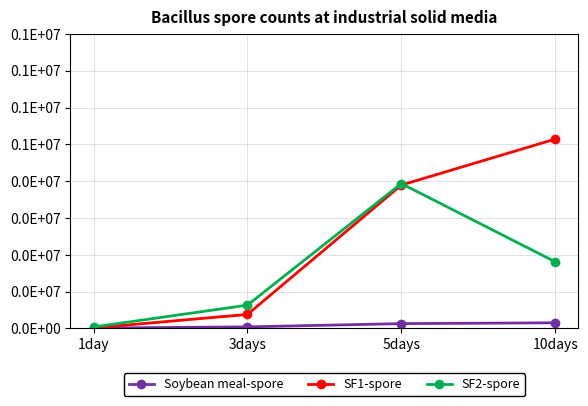

What is the label of the 4th point from the left?

10days